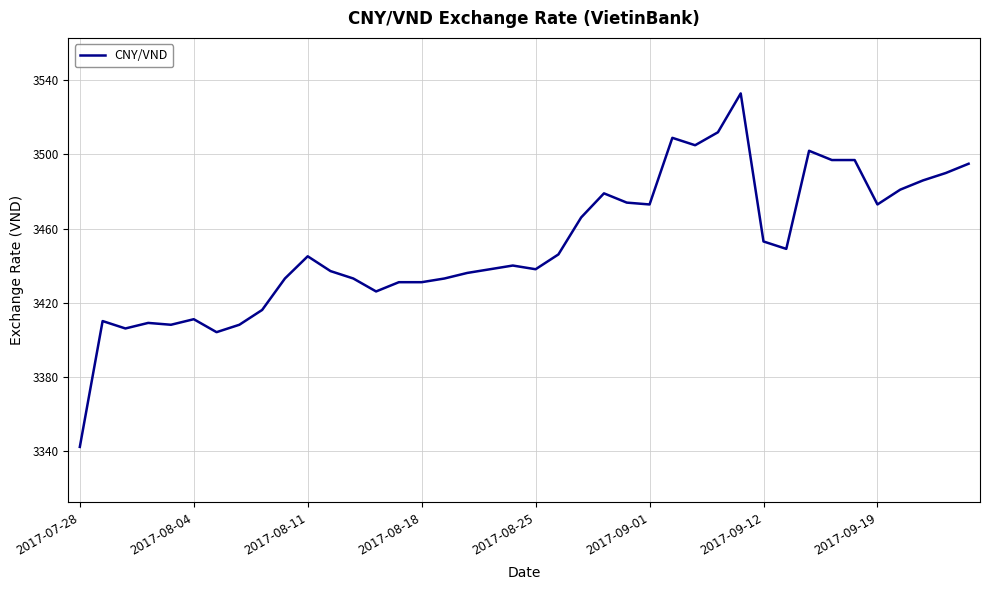

What is the maximum value shown in the chart?

3533